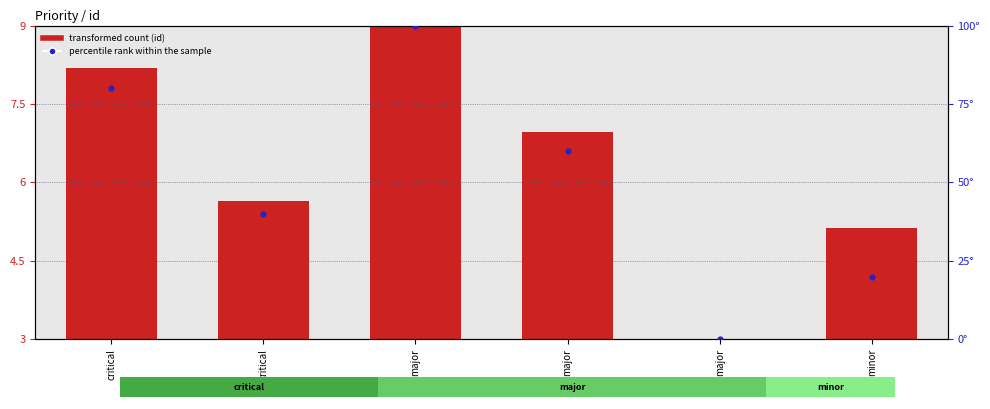

What is the total value across all series at critical?

88.2